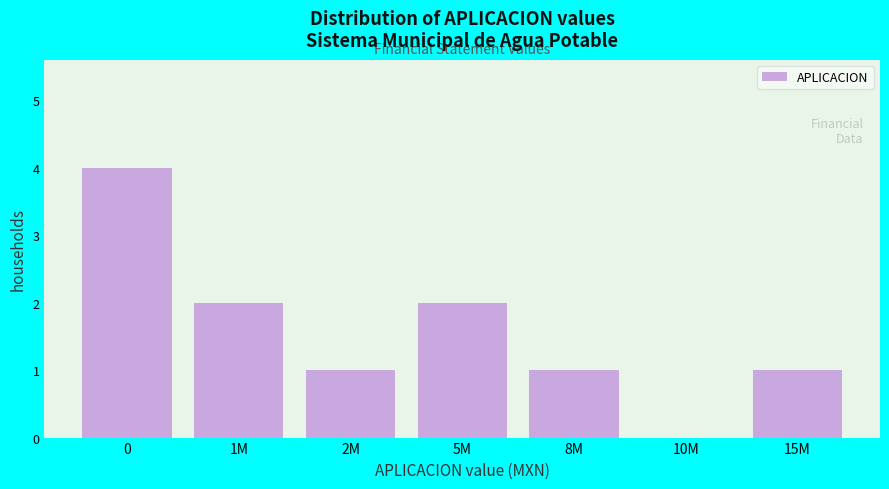

Reading left to right, what are all the values shown in this chart?

0=4	1M=2	2M=1	5M=2	8M=1	10M=0	15M=1